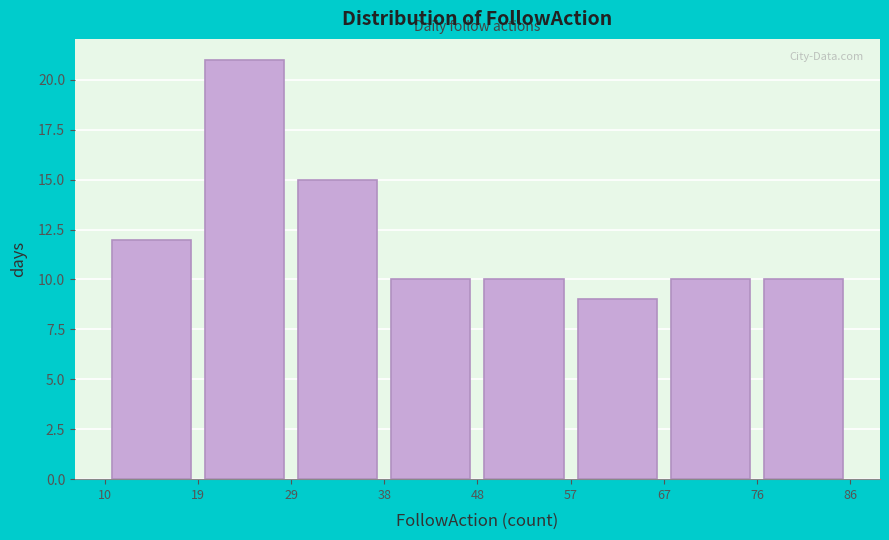

Reading left to right, transcribe this chart: for each bar, give the range it covers on the x-axis and its height. The values are not printed on the chart, so give them approximately, as read against the axis.

10 to 19: 12
19 to 29: 21
29 to 38: 15
38 to 48: 10
48 to 57: 10
57 to 67: 9
67 to 76: 10
76 to 86: 10